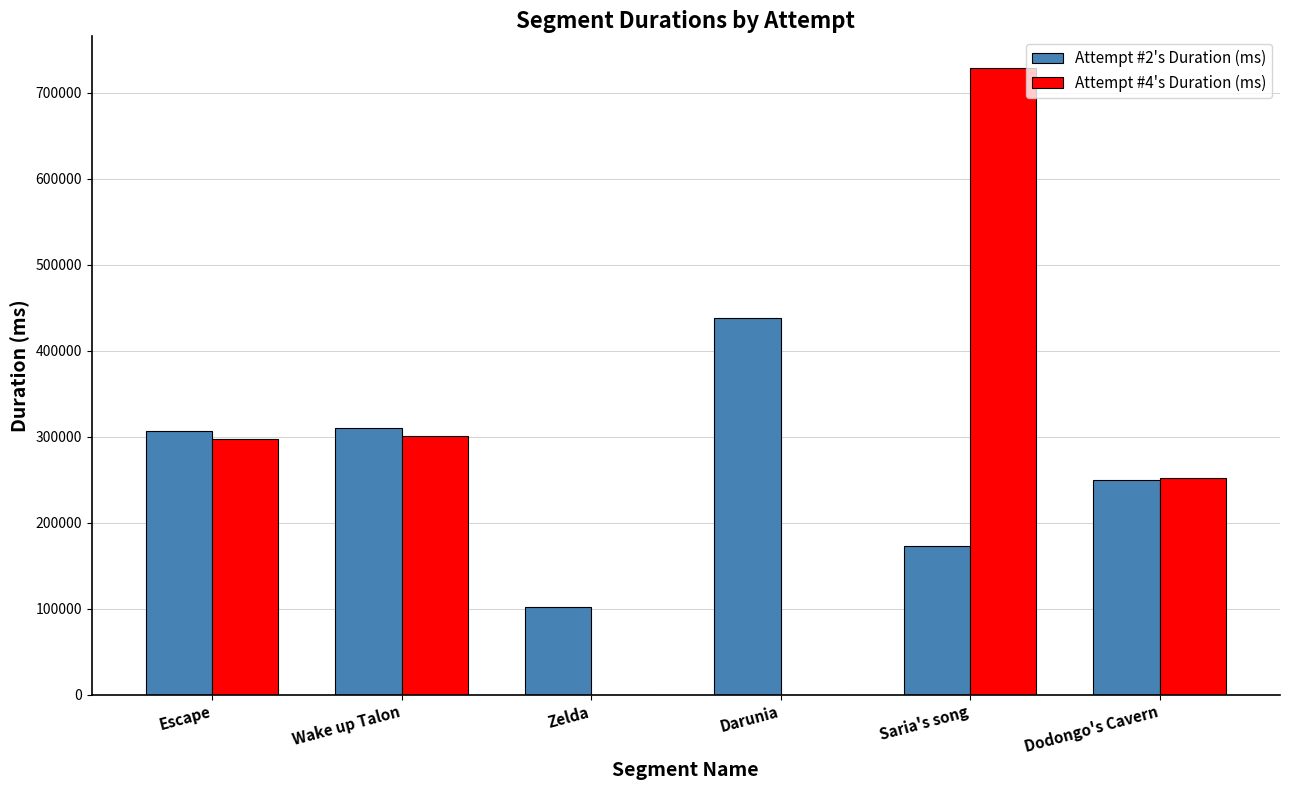

Between Escape and Zelda, which series saw the biggest shift?

Attempt #4's Duration (ms)